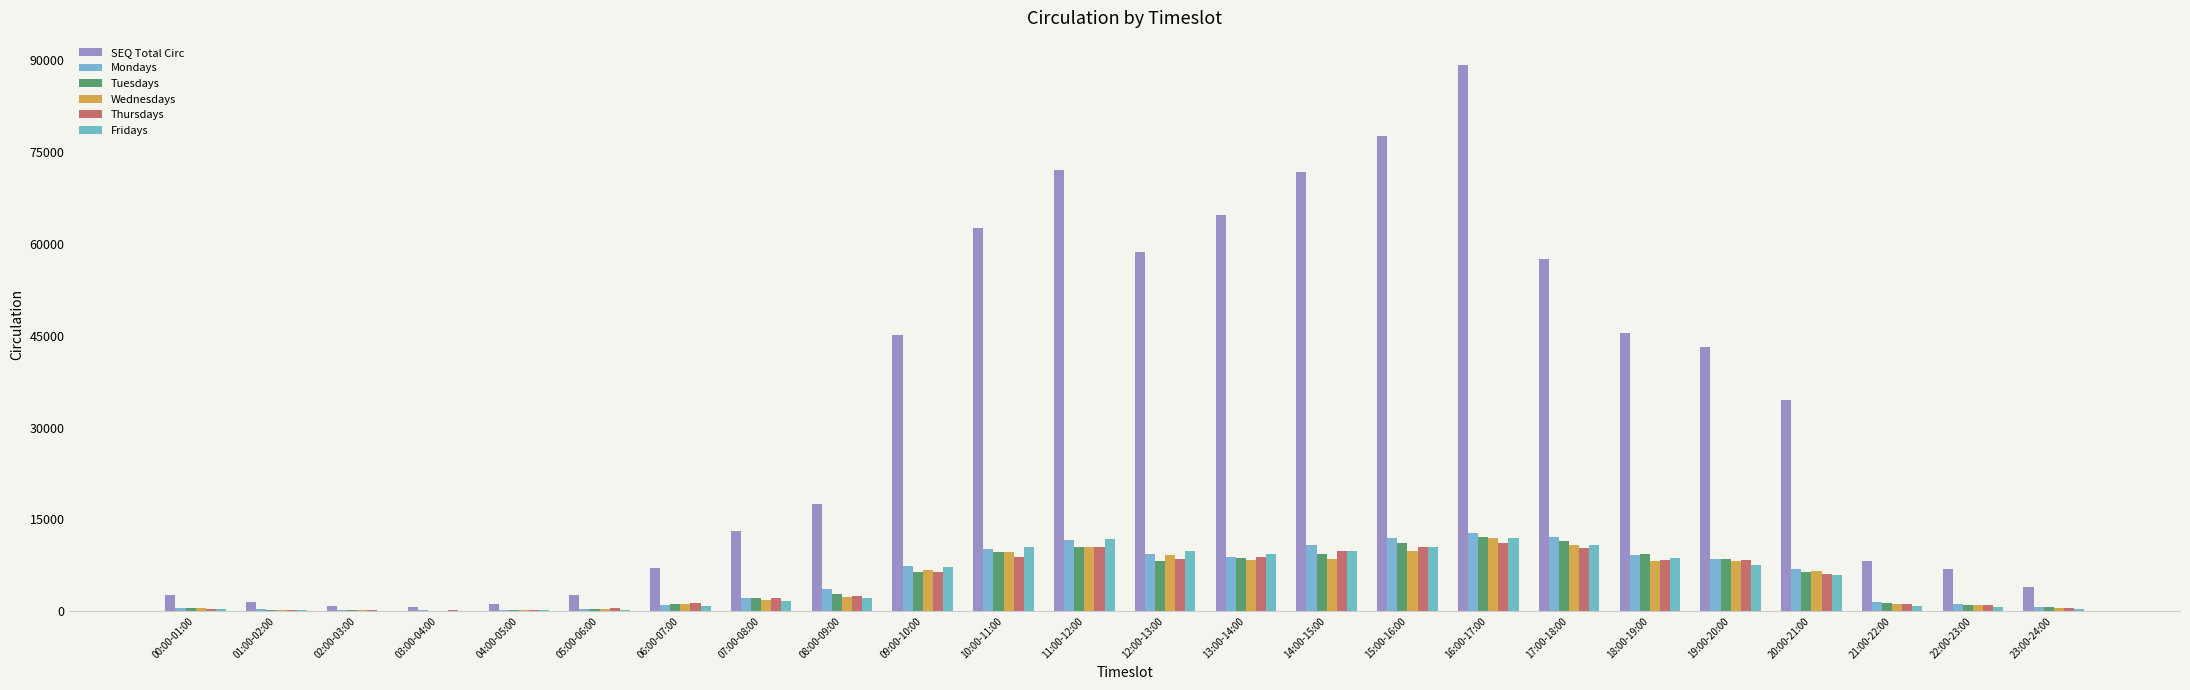

At which label is SEQ Total Circ closest to 44944?

09:00-10:00